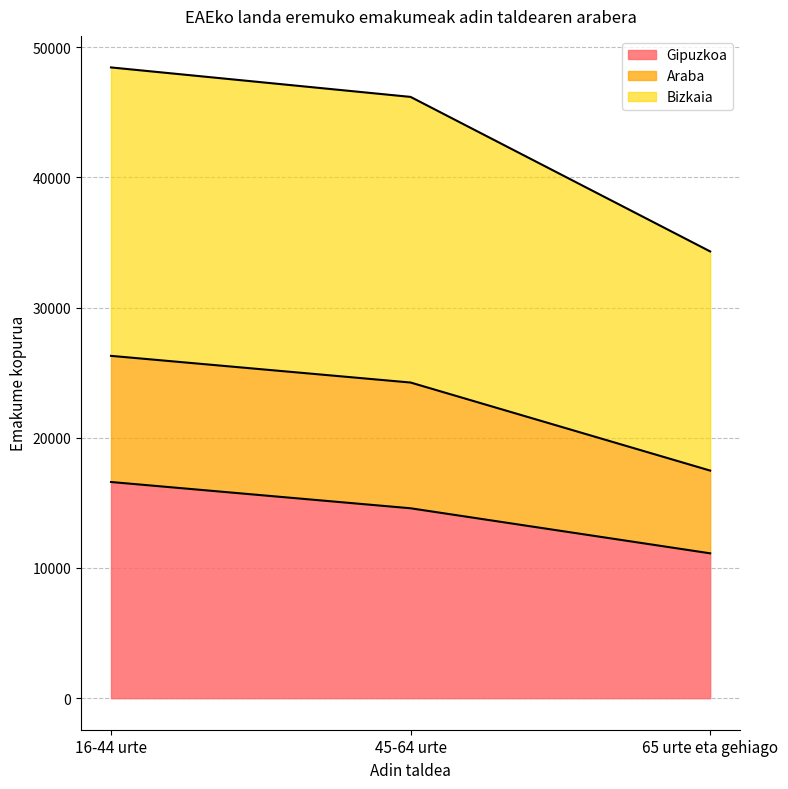

True or false: Gipuzkoa has a value of 19364 at 65 urte eta gehiago.

False